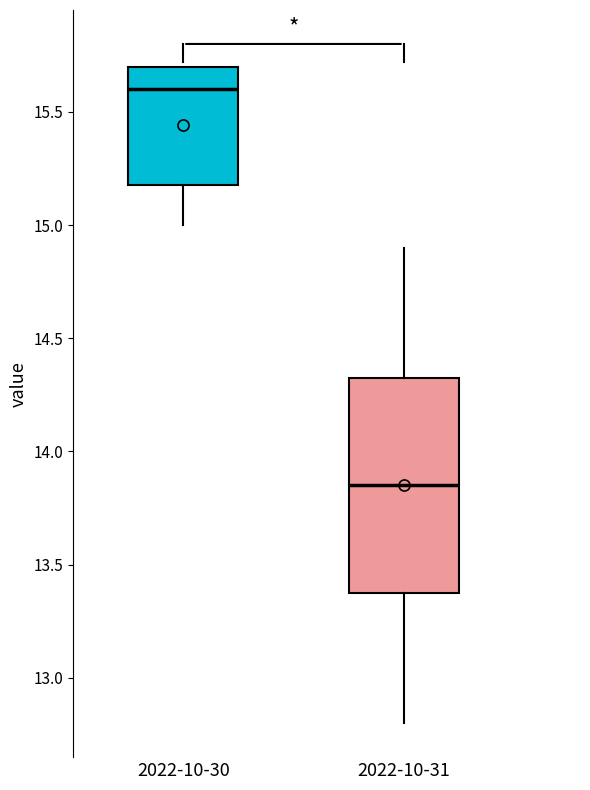

Which box is the tallest, from its lower edge to its upper edge?

2022-10-31